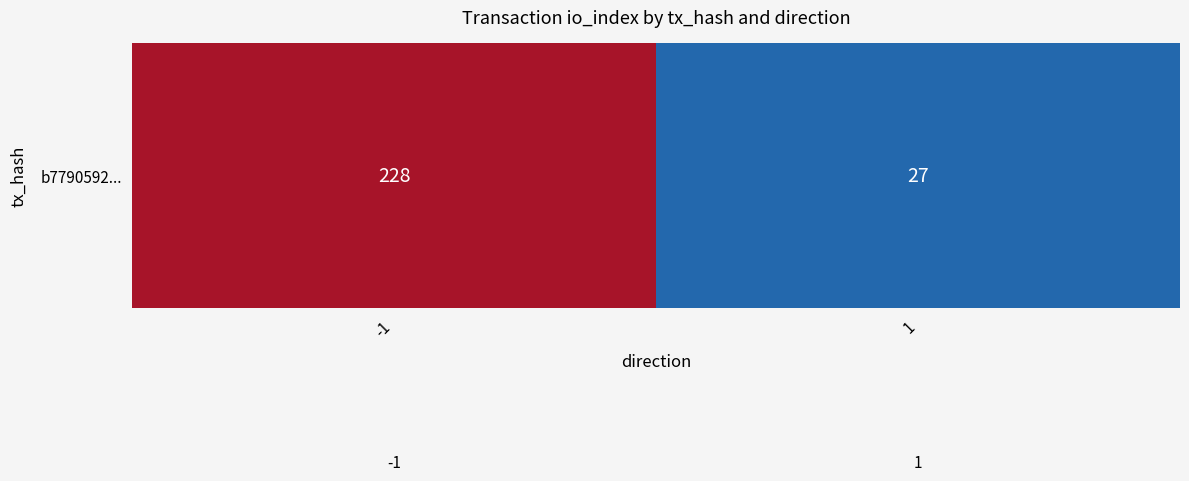

What is the change in value from -1 to 1?

-201